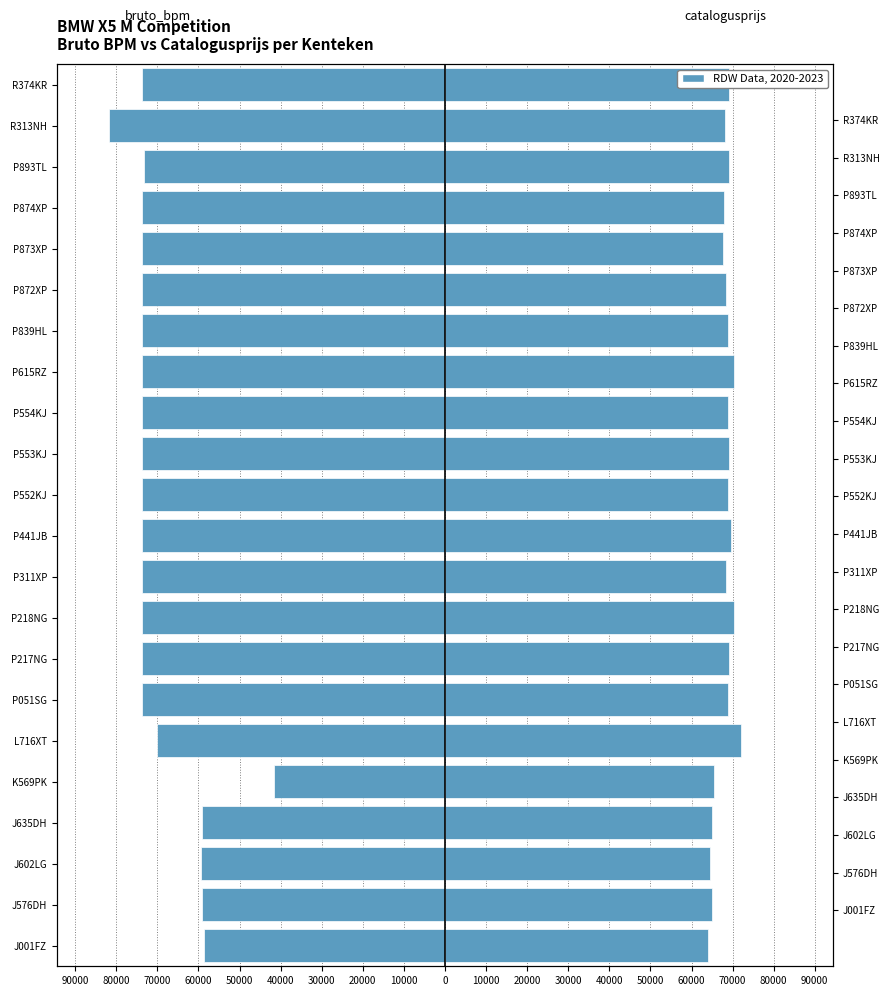

Are the bars grouped side by side (vs. stacked)?

Yes